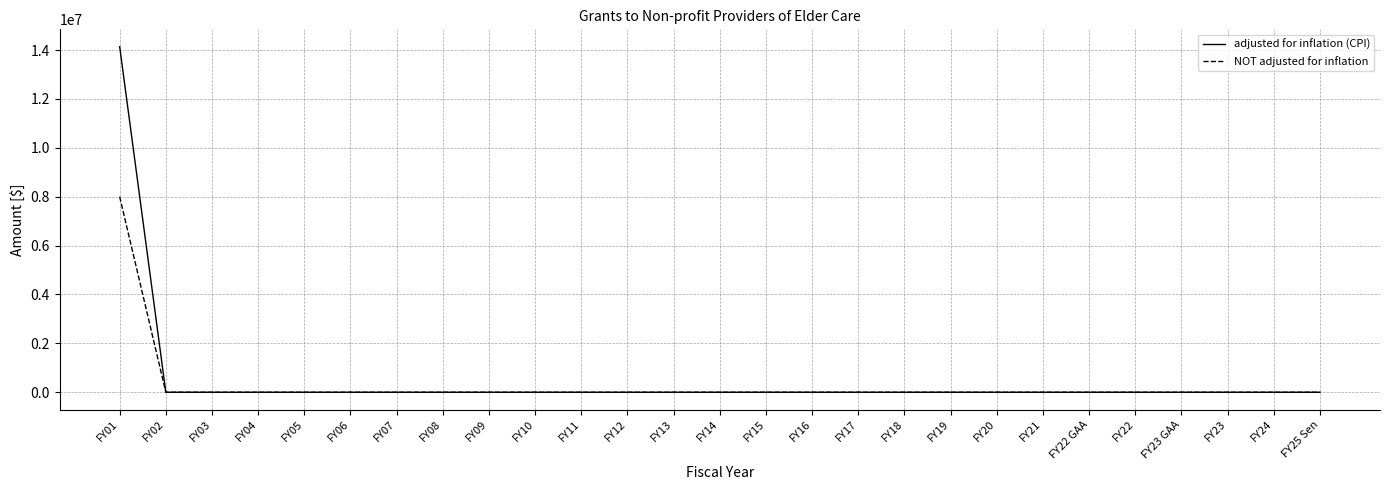

What is the highest value of the adjusted for inflation (CPI) series?

14138639